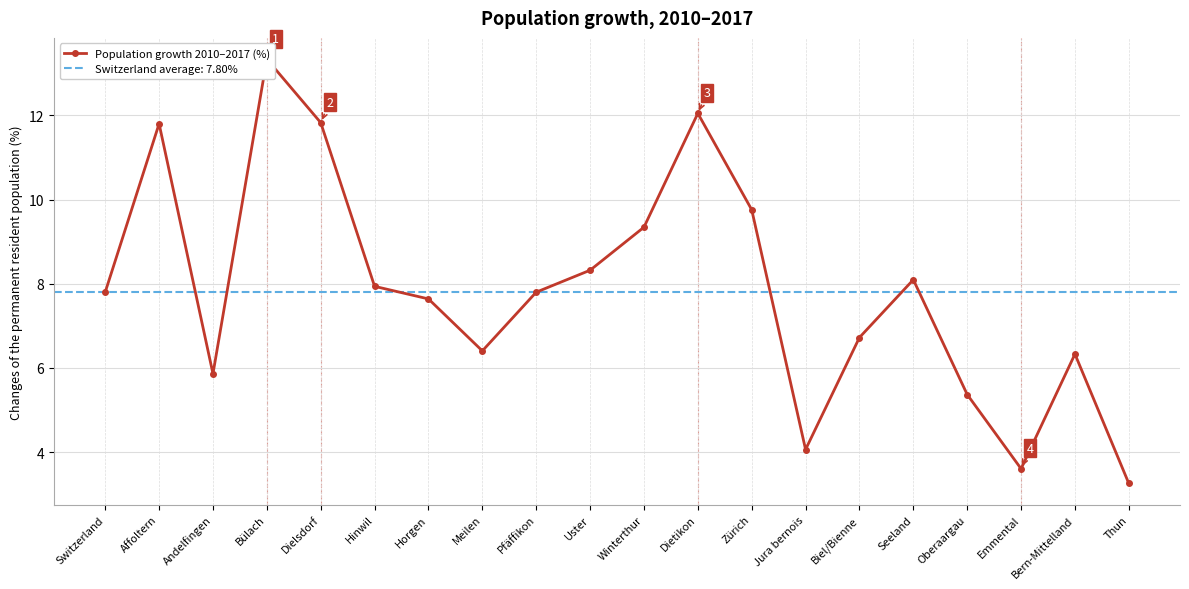

Where does the data first go above 7?

Switzerland